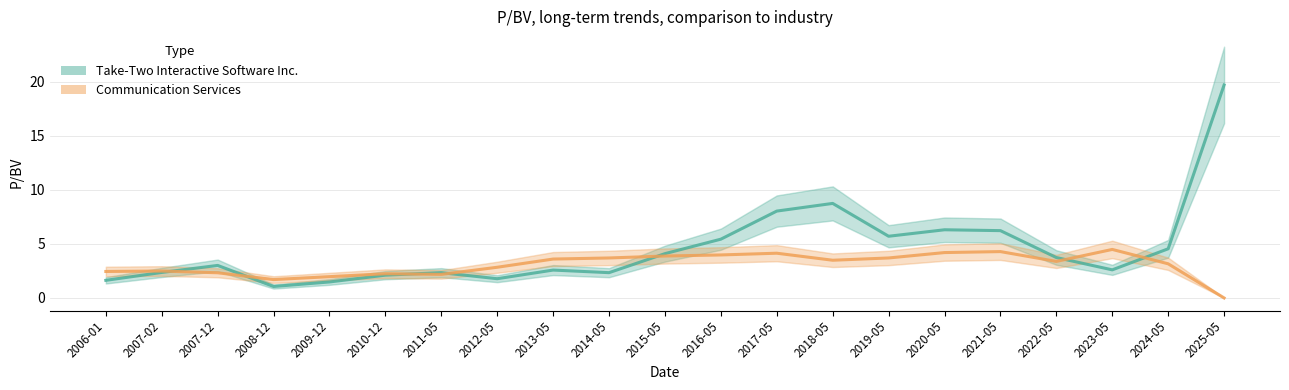

What is the label of the 17th point from the right?

2009-12